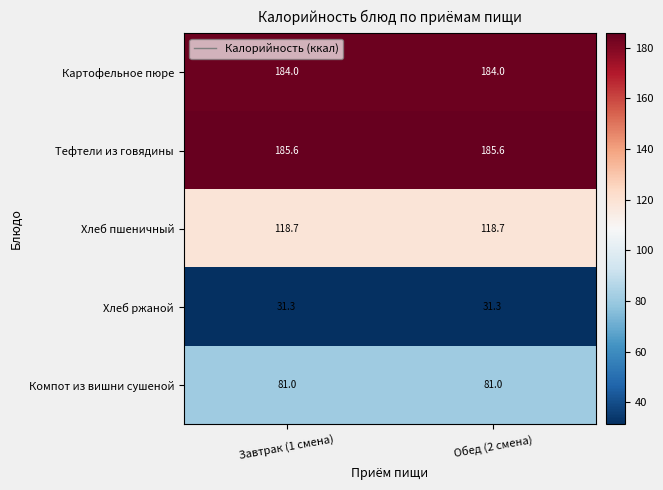

Which series has the largest total across all categories?

Тефтели из говядины